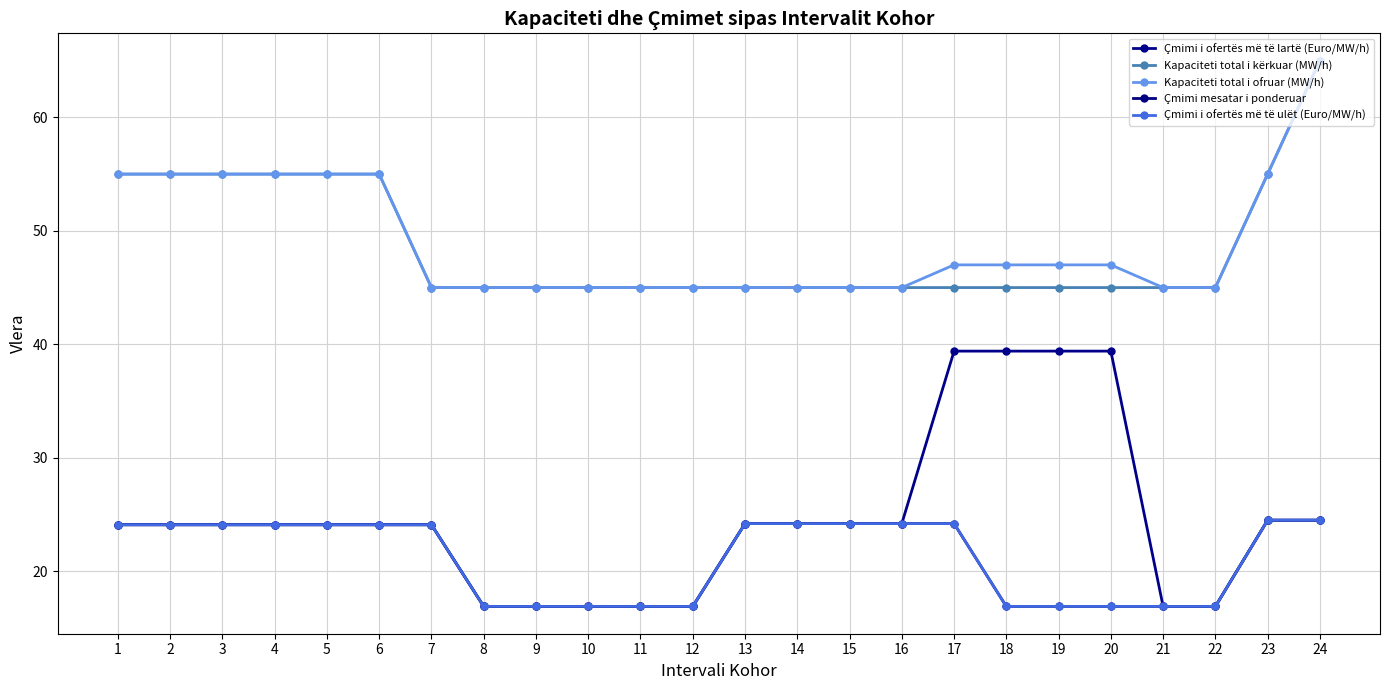

True or false: Kapaciteti total i ofruar (MW/h) has more than 1 points higher than both neighbors.

False